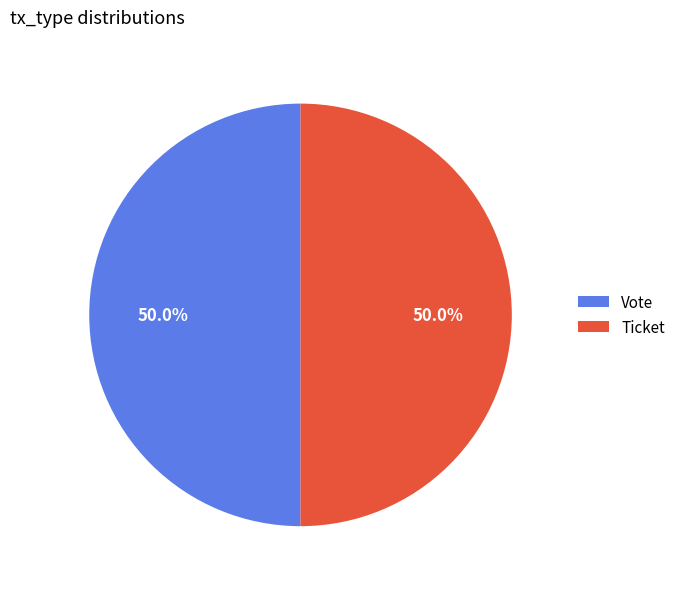

What is the ratio of the value at Ticket to the value at Vote?

1.0